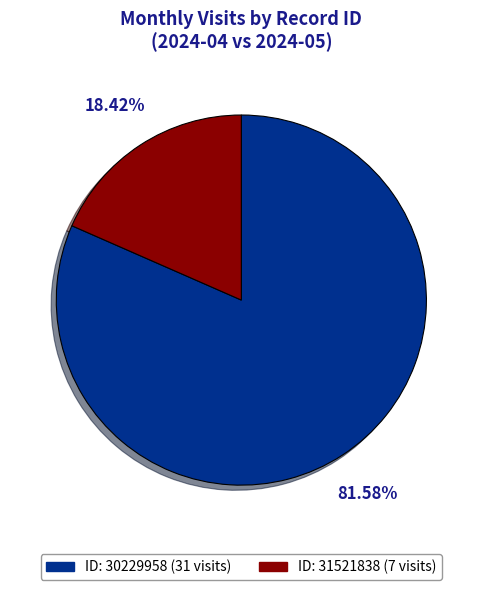

Does any single category account for the majority?

Yes